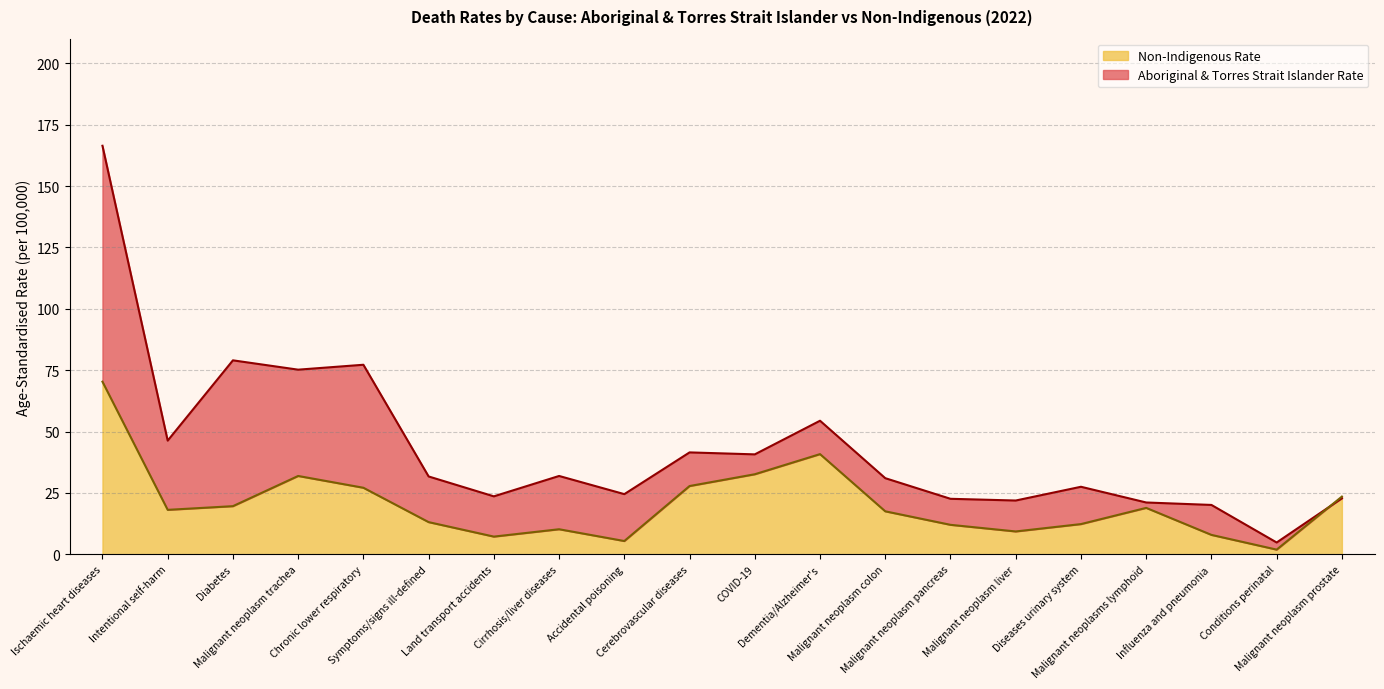

Reading left to right, what are all the values shown in this chart?

Aboriginal & Torres Strait Islander Rate: 166.4	46.3	79.0	75.2	77.2	31.7	23.6	31.9	24.5	41.5	40.7	54.4	31.0	22.6	21.9	27.5	21.1	20.1	4.8	22.8
Non-Indigenous Rate: 70.3	18.1	19.6	31.9	27.1	13.1	7.2	10.2	5.4	27.8	32.6	40.8	17.5	12.0	9.3	12.3	18.9	7.9	1.9	23.5